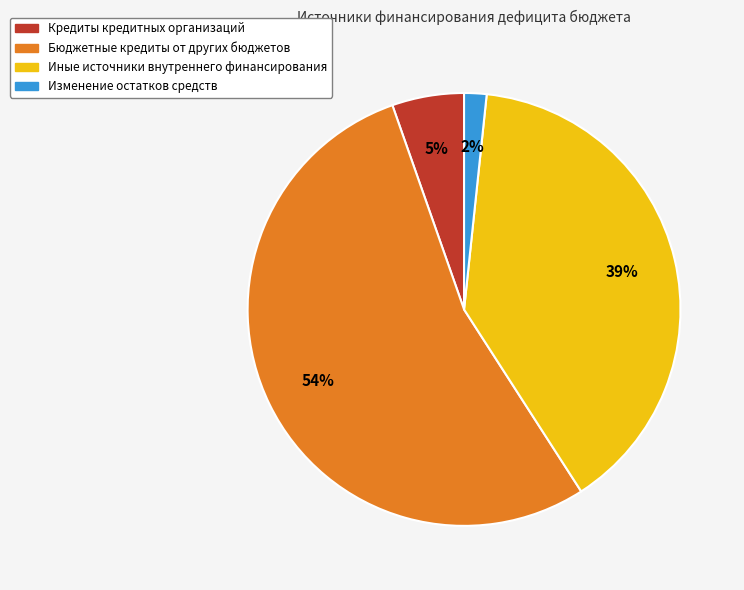

Combined, do Бюджетные кредиты от других бюджетов and Кредиты кредитных организаций account for over 50%?

Yes